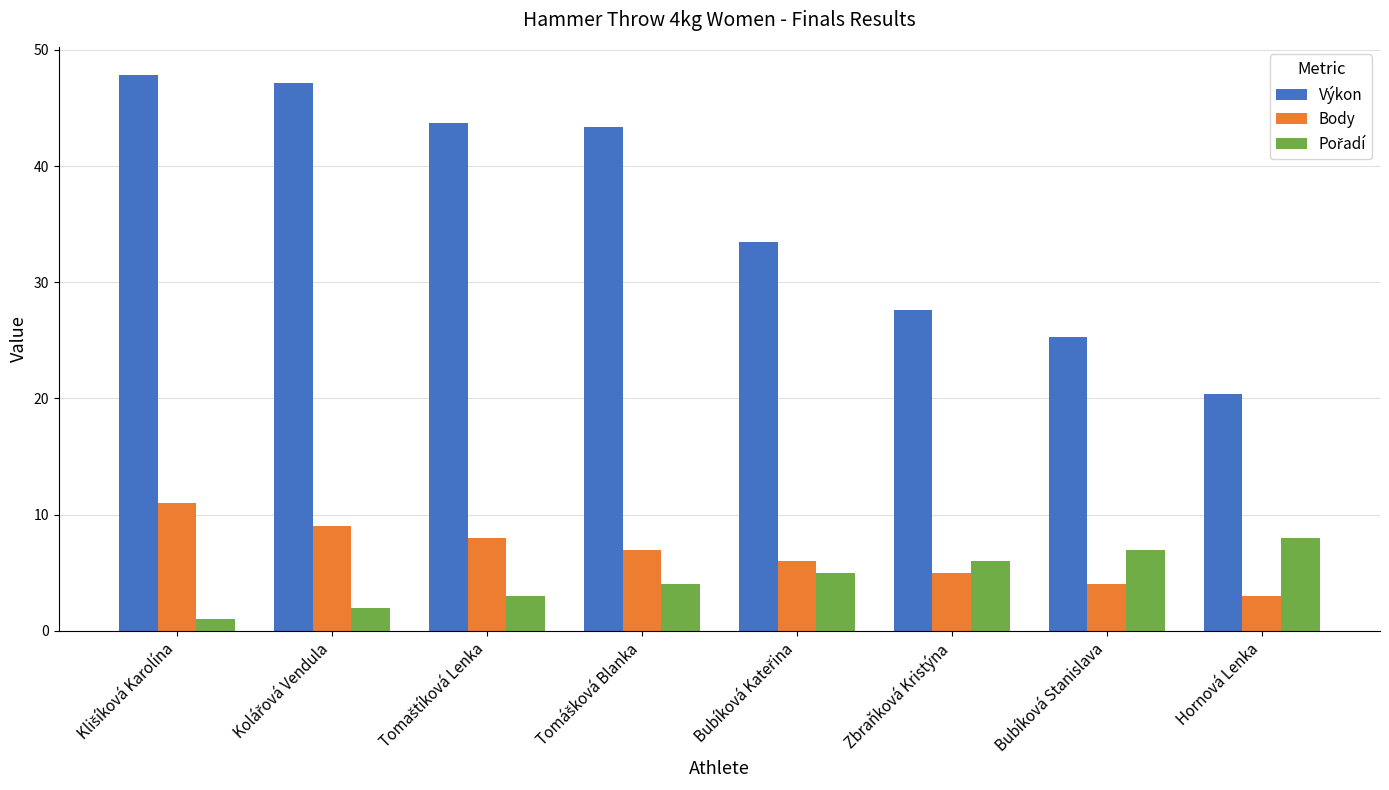

What is the highest value of the Výkon series?

47.9